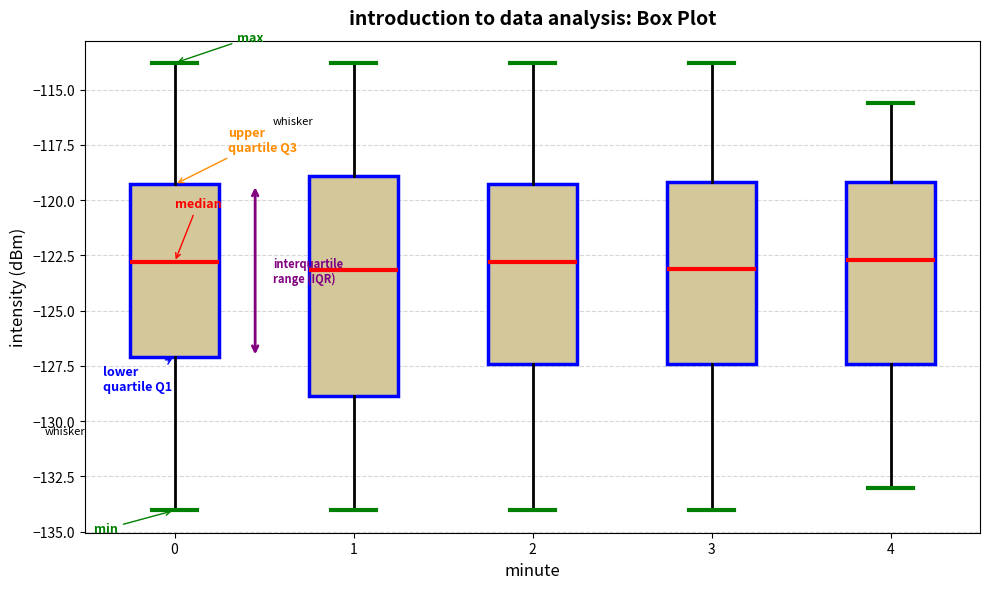

Comparing the boxes themselves (not the whiskers), which one is the tallest?

1